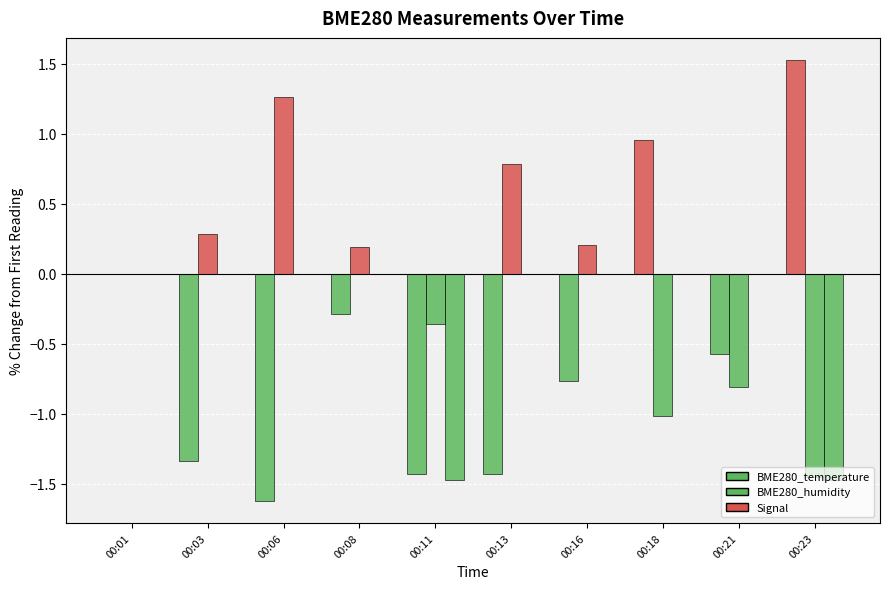

Which has a higher value, 00:16 or 00:23?

00:23